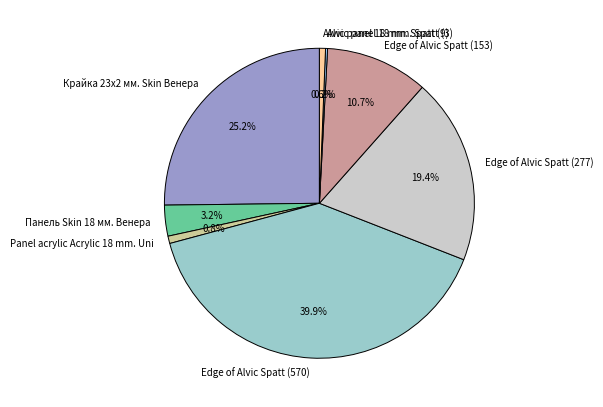

How much of the chart is everything except Alvic panel 18 mm. Spatt (9)?

99.4%